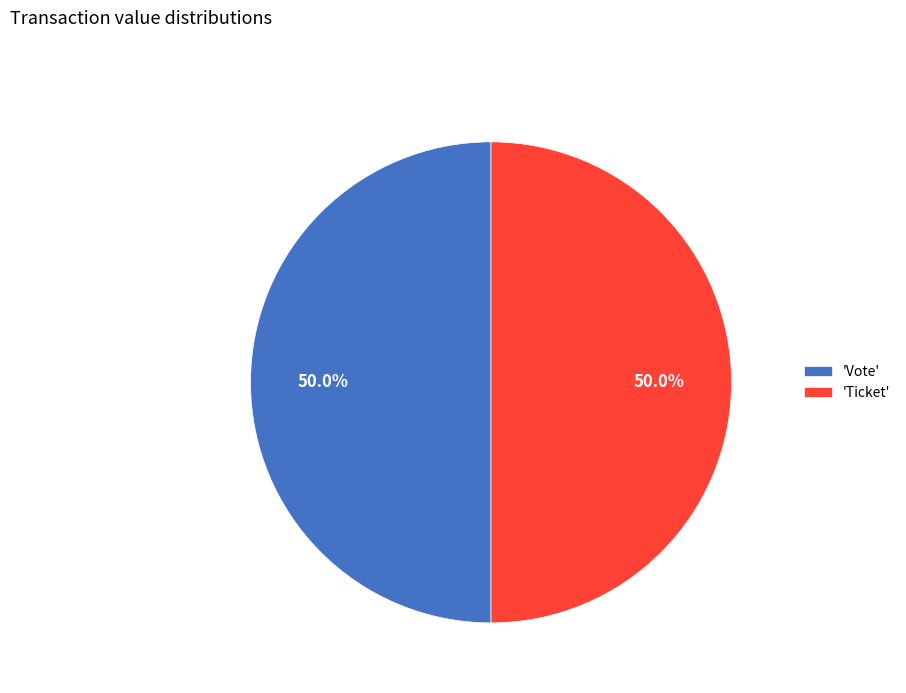

What percentage do 'Ticket' and 'Vote' together represent?

100.0%